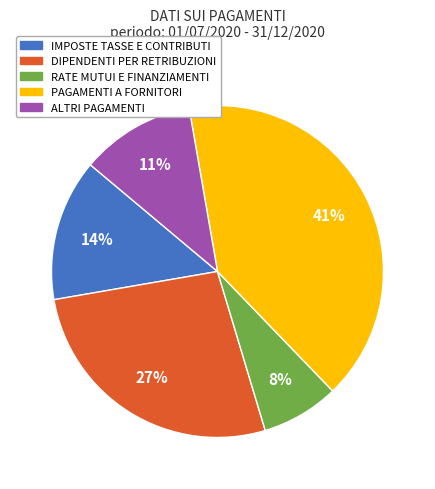

What is the ratio of the value at RATE MUTUI E FINANZIAMENTI to the value at ALTRI PAGAMENTI?

0.7